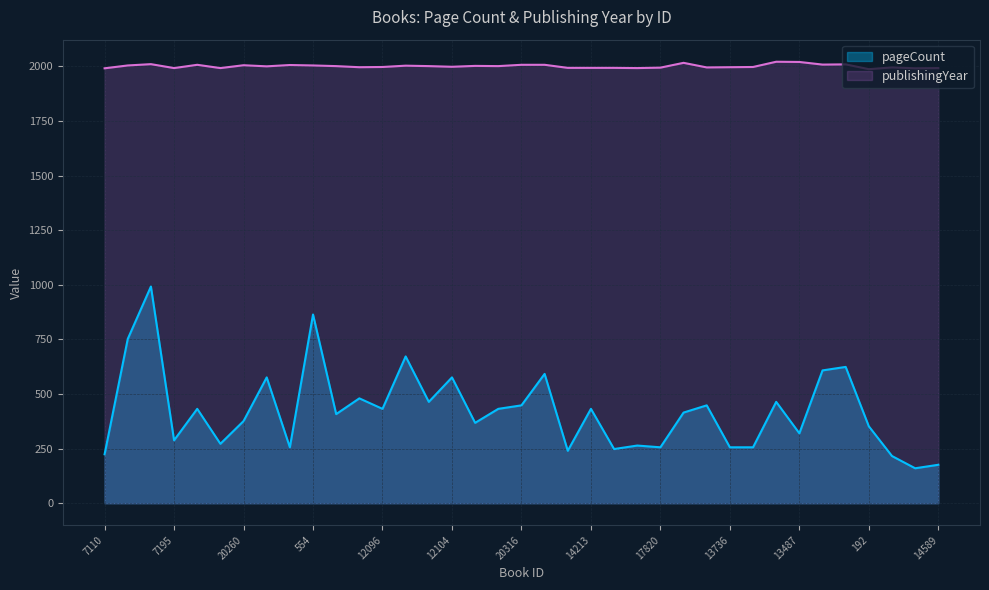

How many distinct data groups are displayed?

2